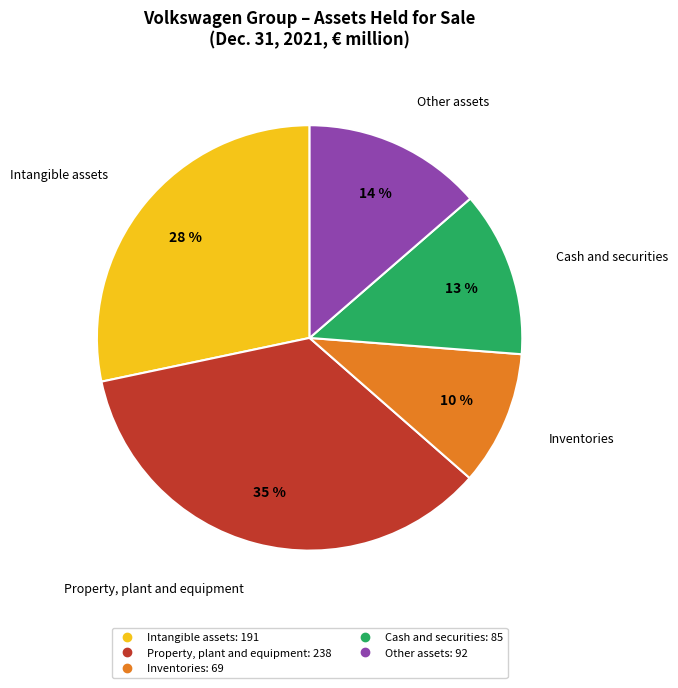

Which slice is the smallest?

Inventories